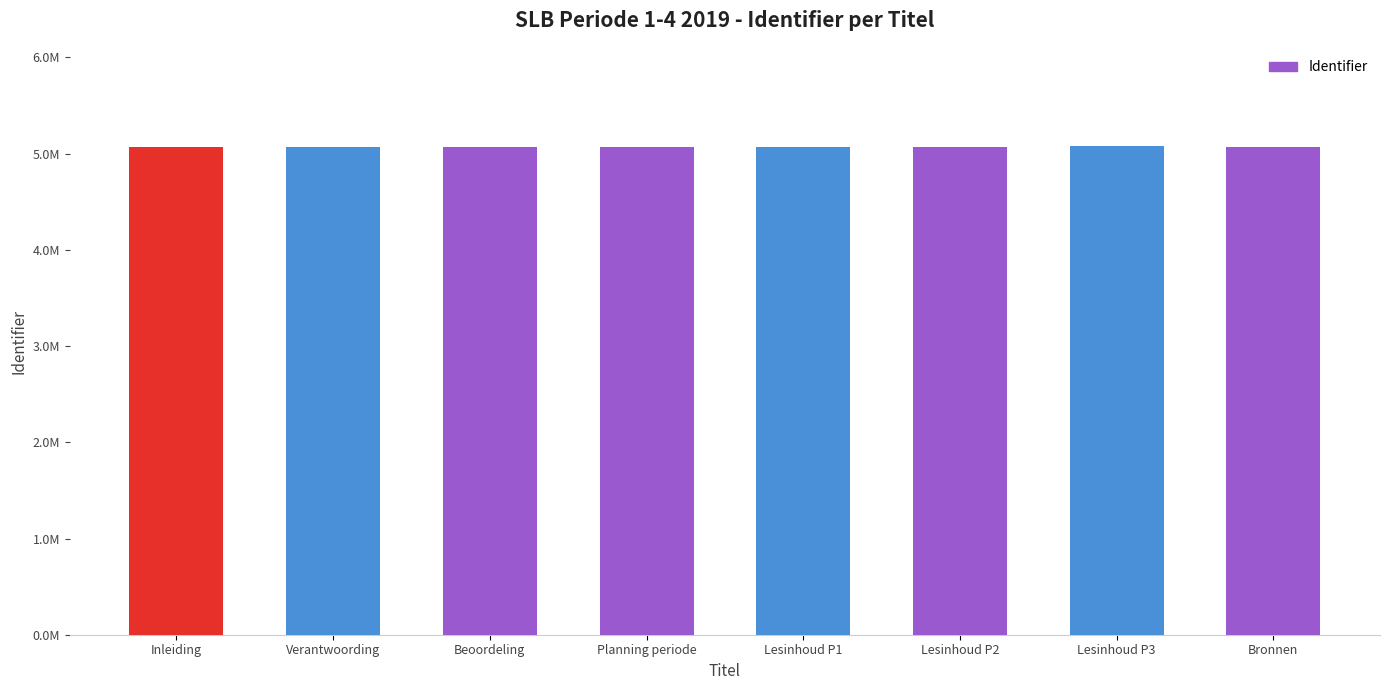

Approximately how many times larger is the value at Beoordeling compared to Bronnen?

1.0